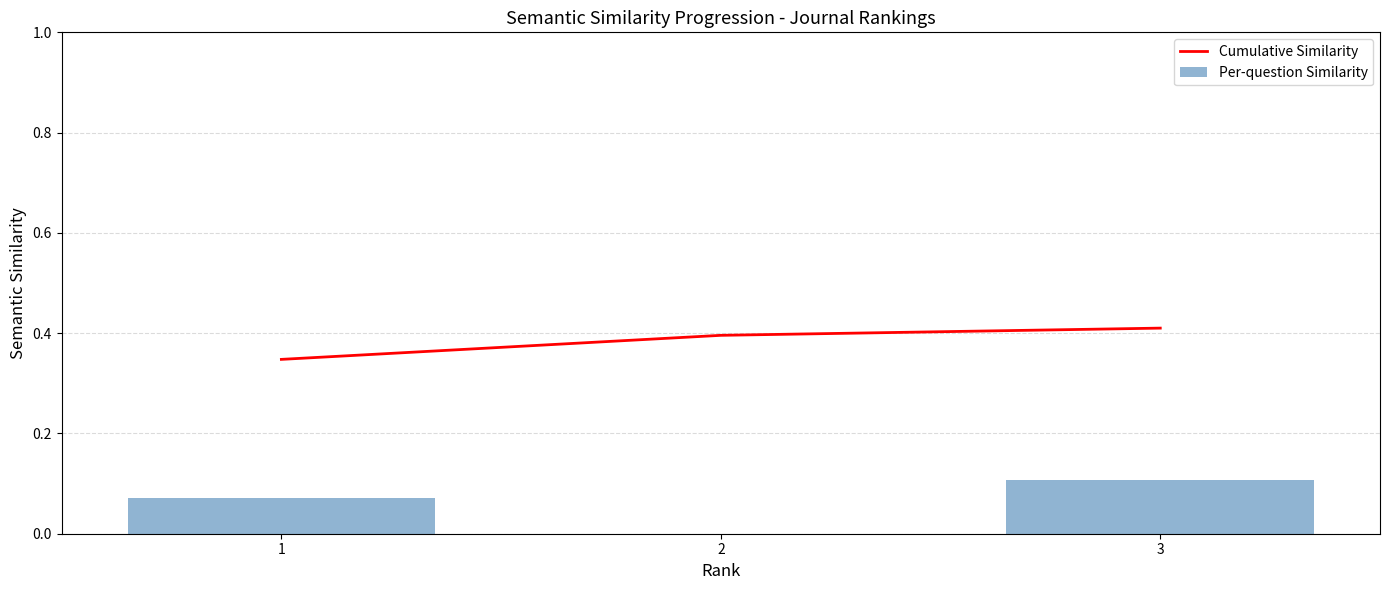

The value of Per-question Similarity at 3 is 0.1. True or false?

True